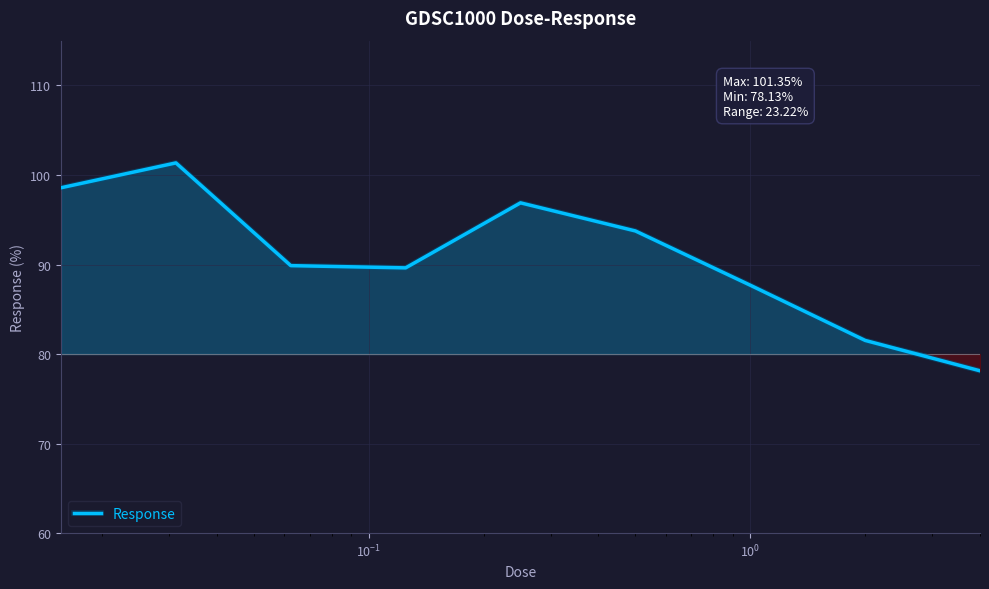

What is the minimum value shown in the chart?

78.1